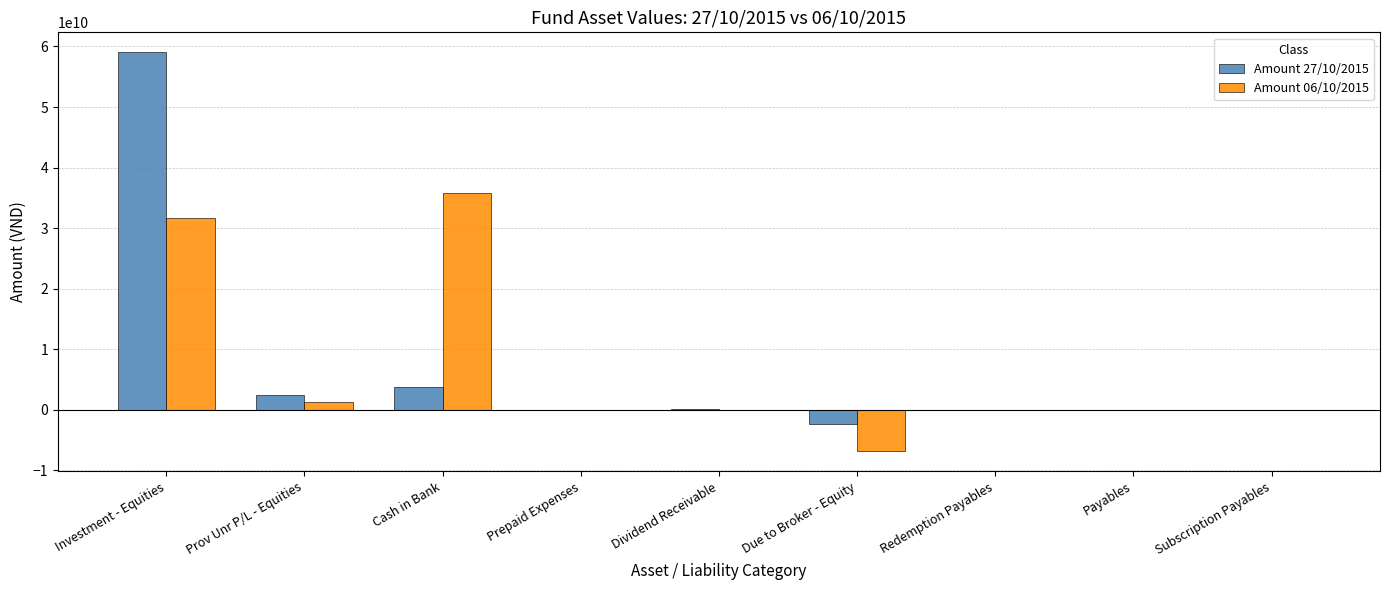

What is the spread (max minus min) of values at Cash in Bank?

31994438419